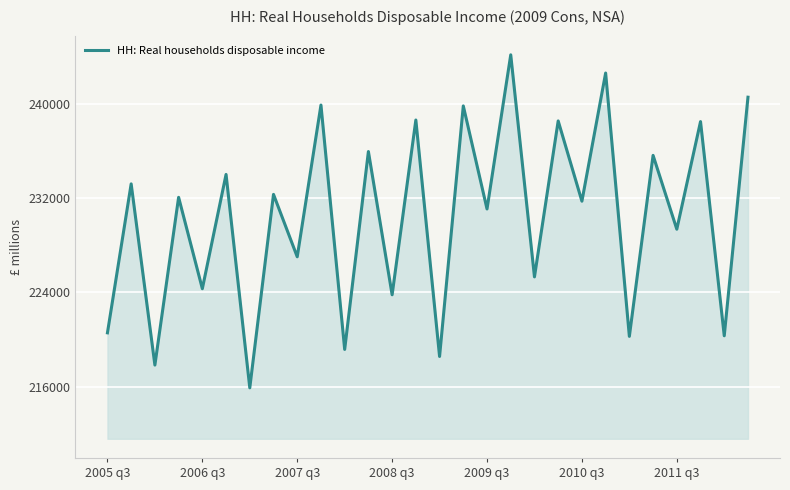

What is the minimum value shown in the chart?

215912